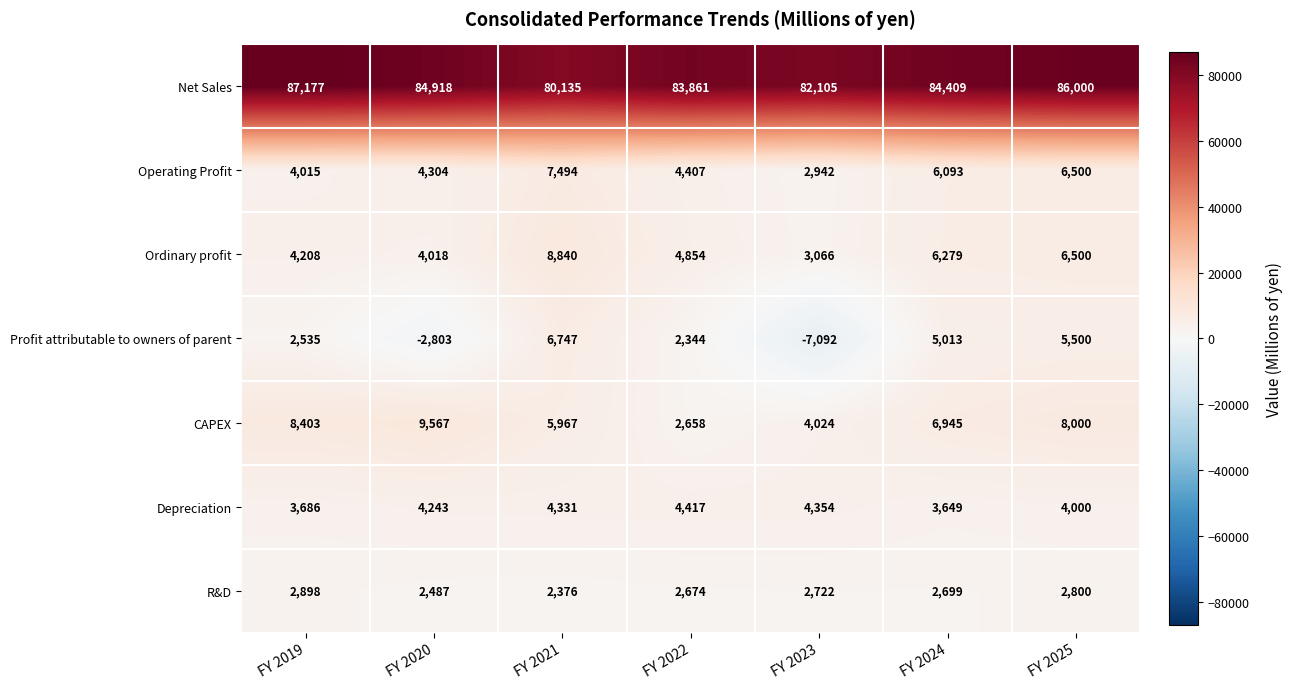

What is the difference between the Ordinary profit values at FY 2020 and FY 2022?

836